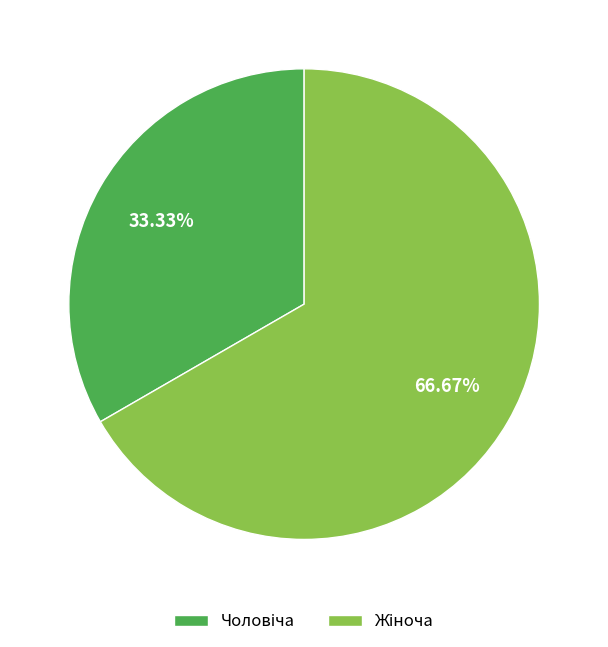

Is there a majority slice in this chart?

Yes